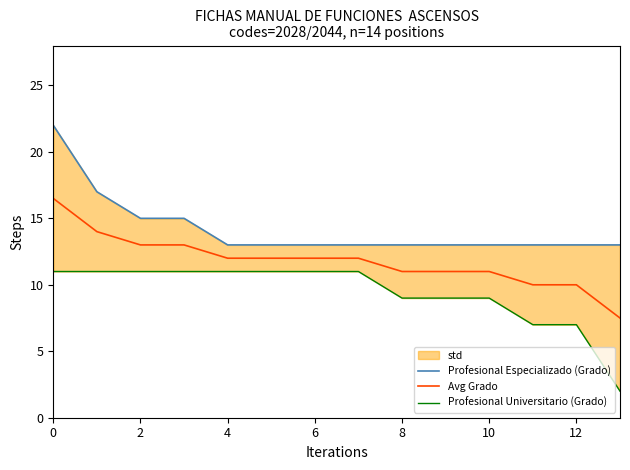

True or false: Avg Grado has a value of 12.0 at 6.

True